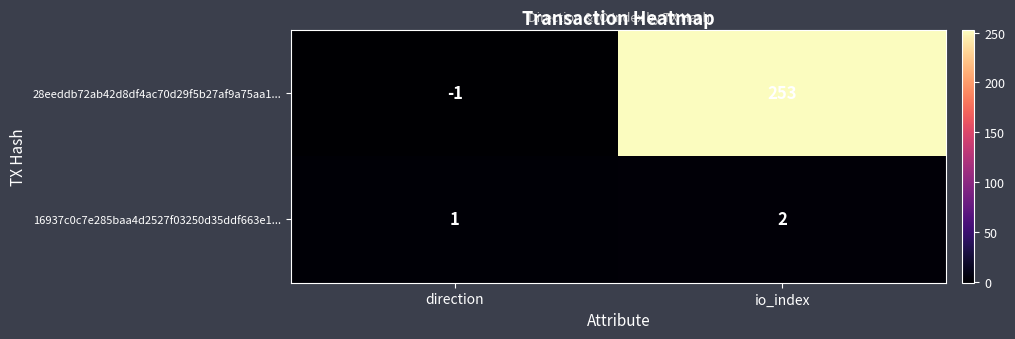

The value of 16937c0c7e285baa4d2527f03250d35ddf663e1... at io_index is 2. True or false?

True